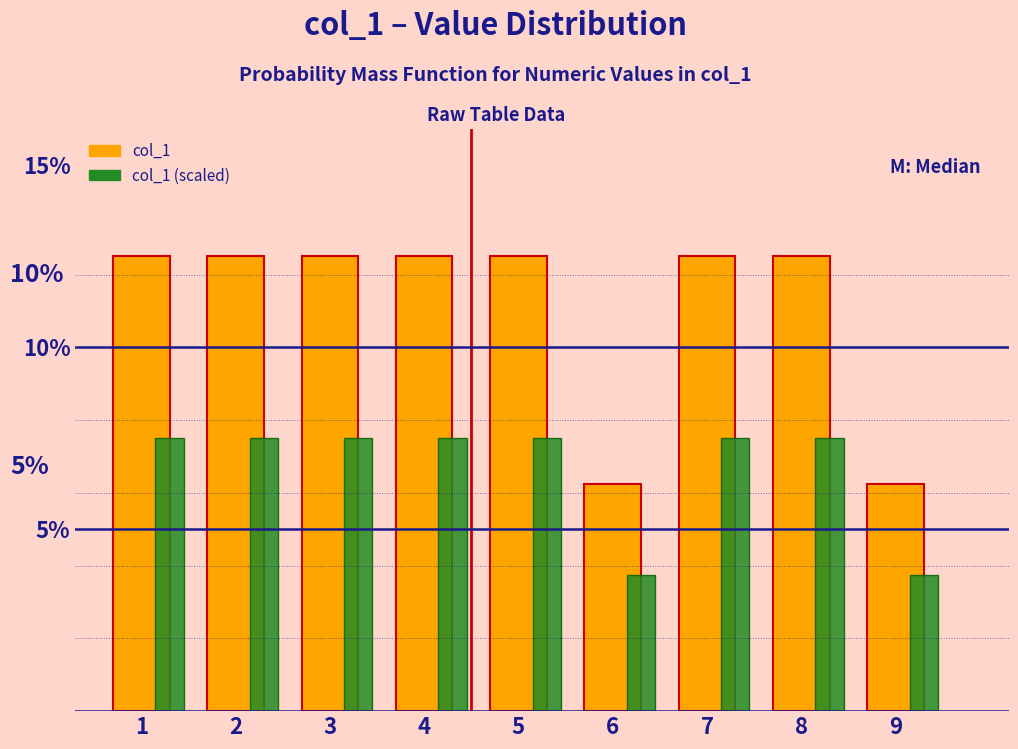

Which series has the largest range (max minus min)?

col_1